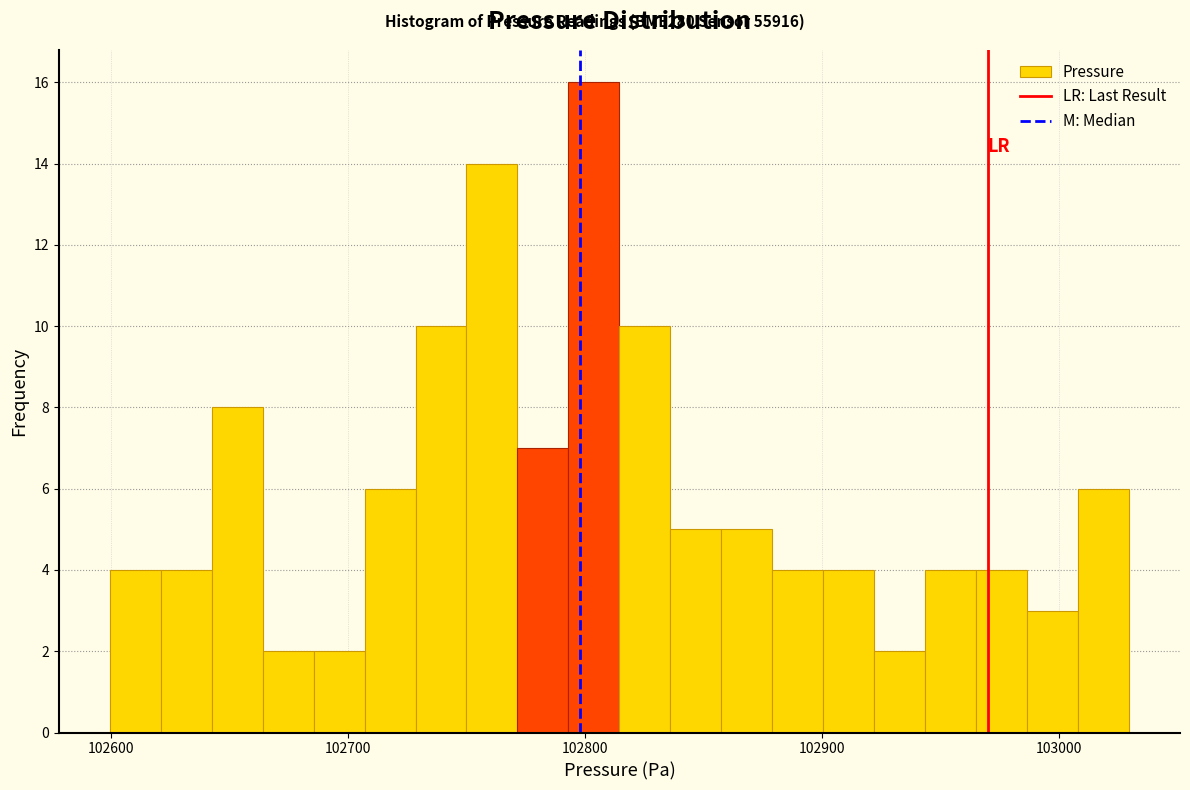

Read against the x-axis, roughly where is the centre of the tallest bar?

102800